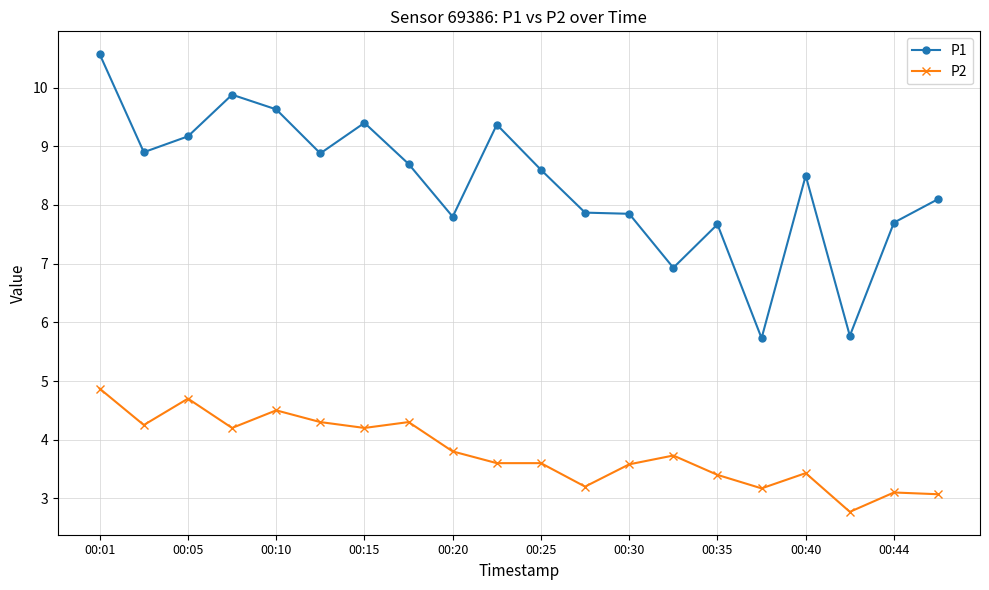

What is the maximum value shown in the chart?

10.6